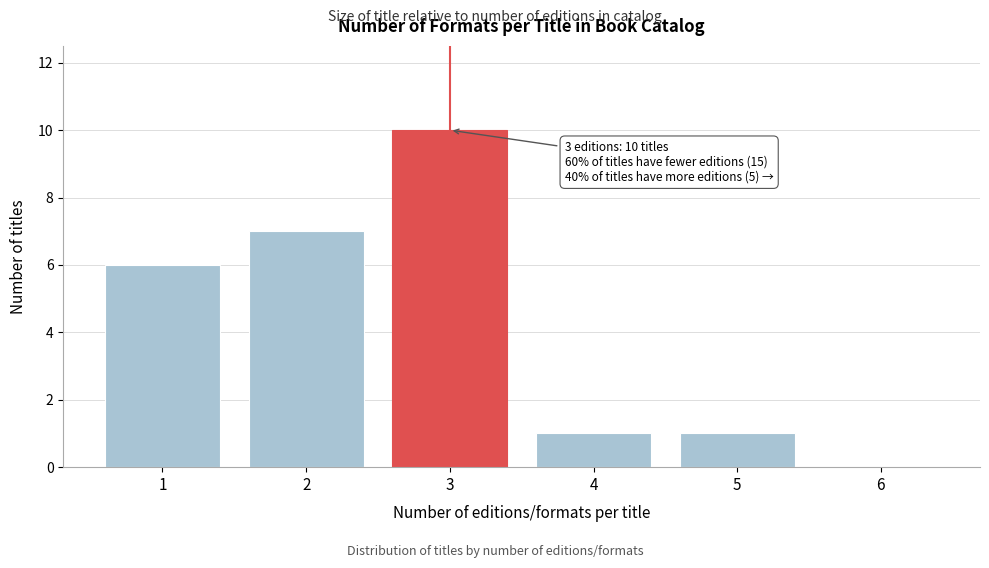

Reading left to right, extract all data points from this chart.

1=6	2=7	3=10	4=1	5=1	6=0